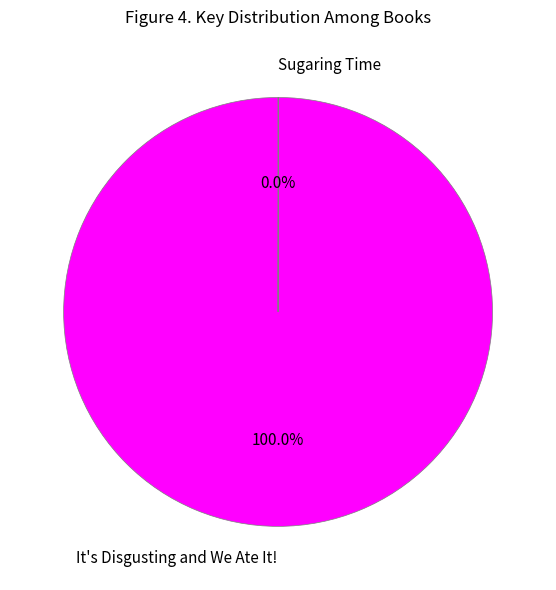

What is the majority slice?

It's Disgusting and We Ate It!